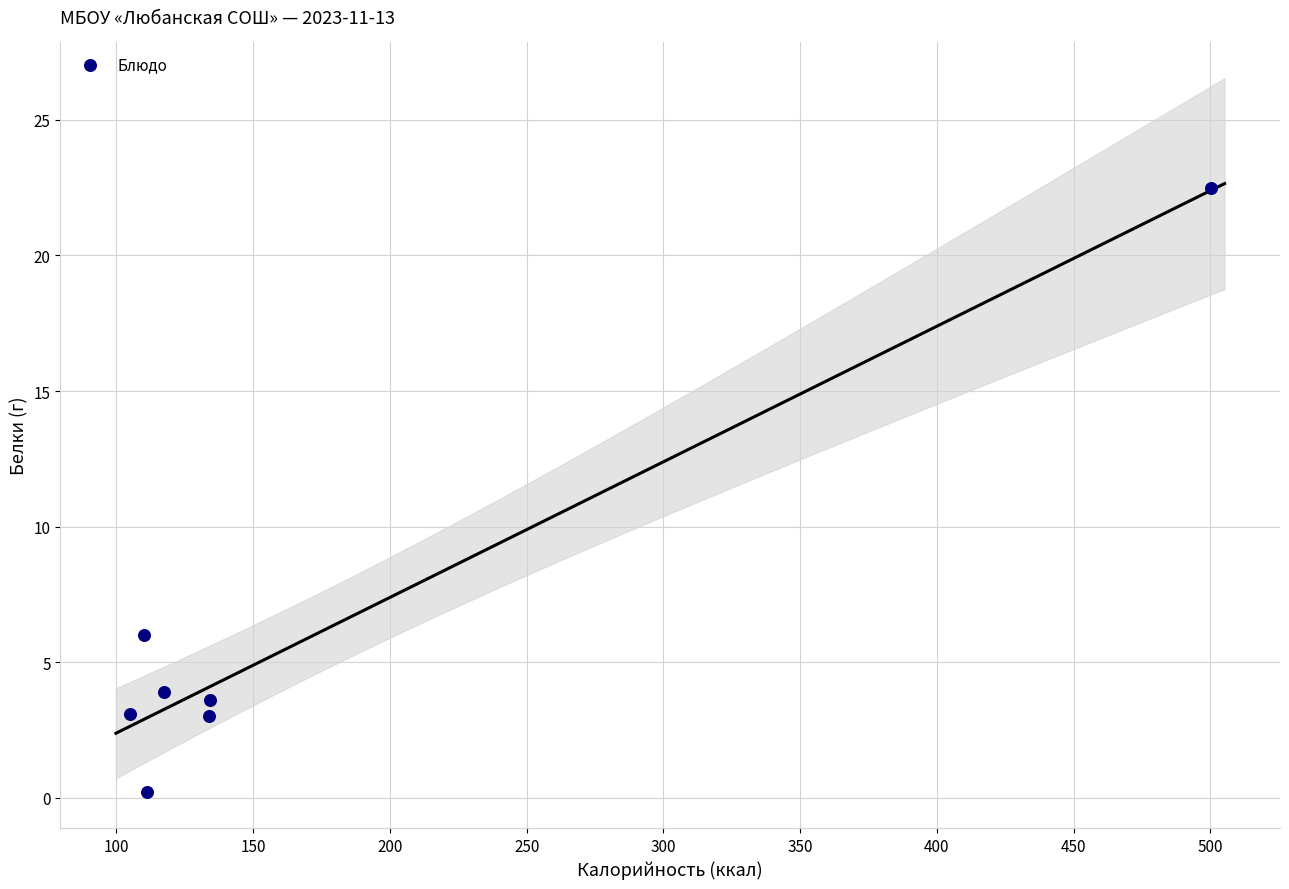

What is the range of Y values (max minus min)?

22.3